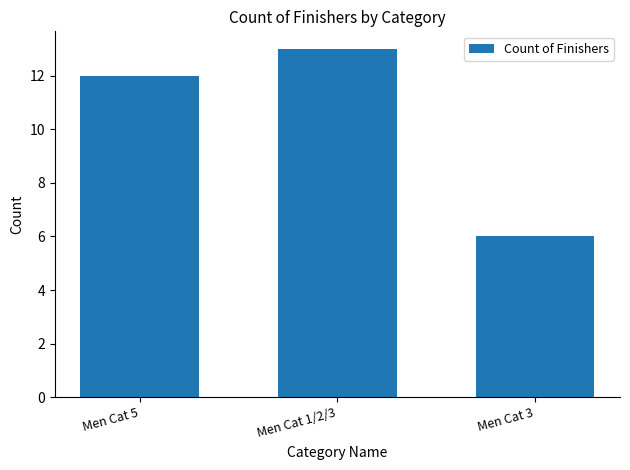

Reading right to left, transcribe all the data shown in this chart.

Men Cat 3=6	Men Cat 1/2/3=13	Men Cat 5=12